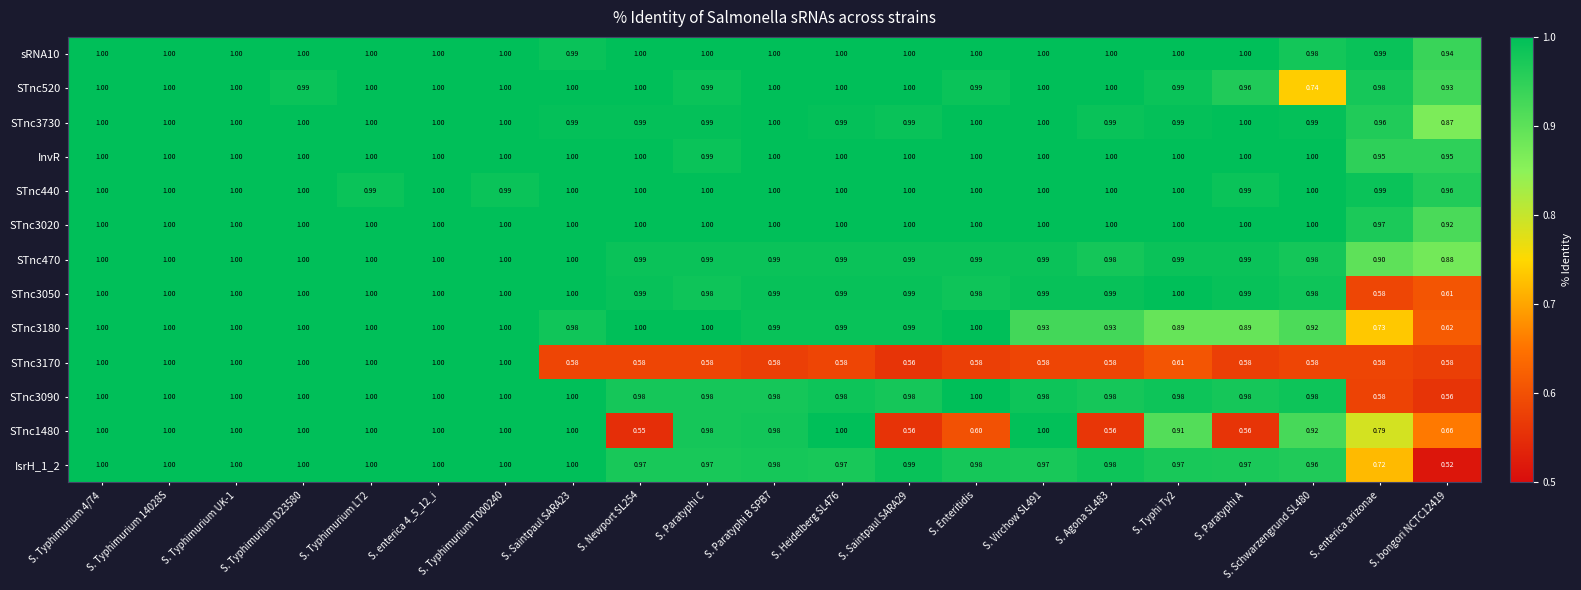

Is the value of STnc3180 at S. Heidelberg SL476 greater than the value of STnc470 at S. Typhimurium 14028S?

No